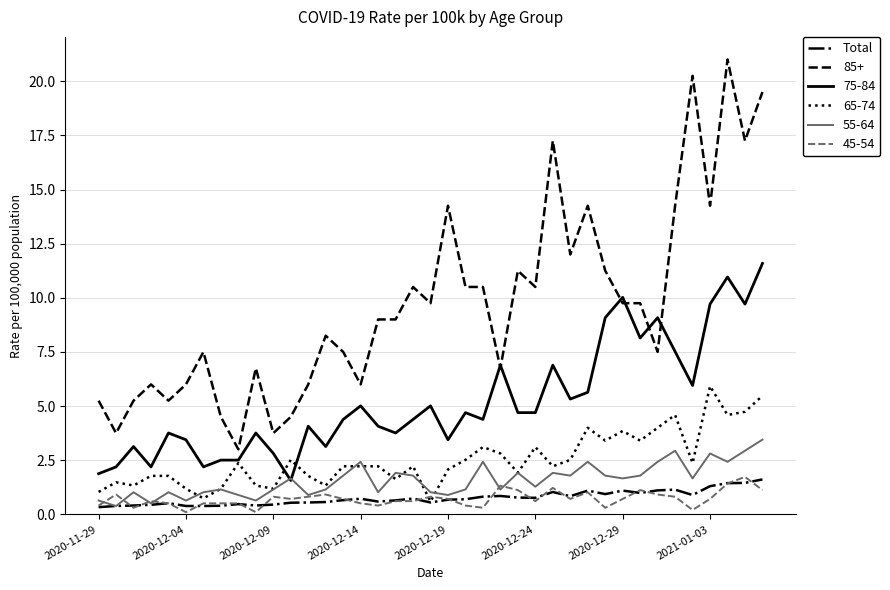

Which series has the largest total across all categories?

85+